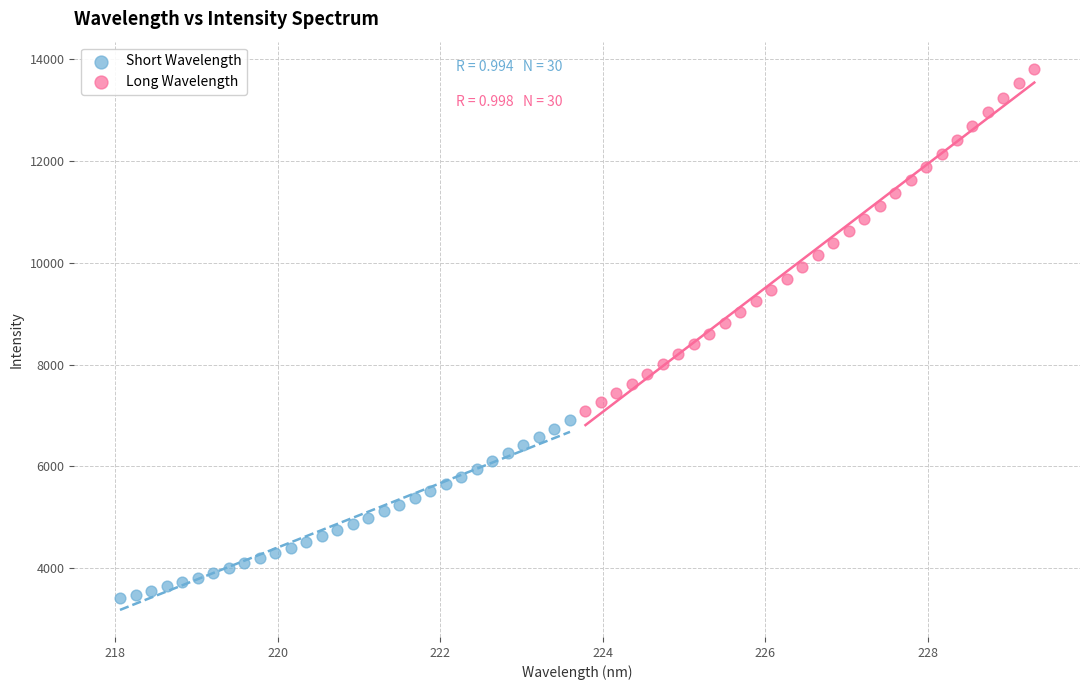

Which series contains the lowest Y value?

Short Wavelength